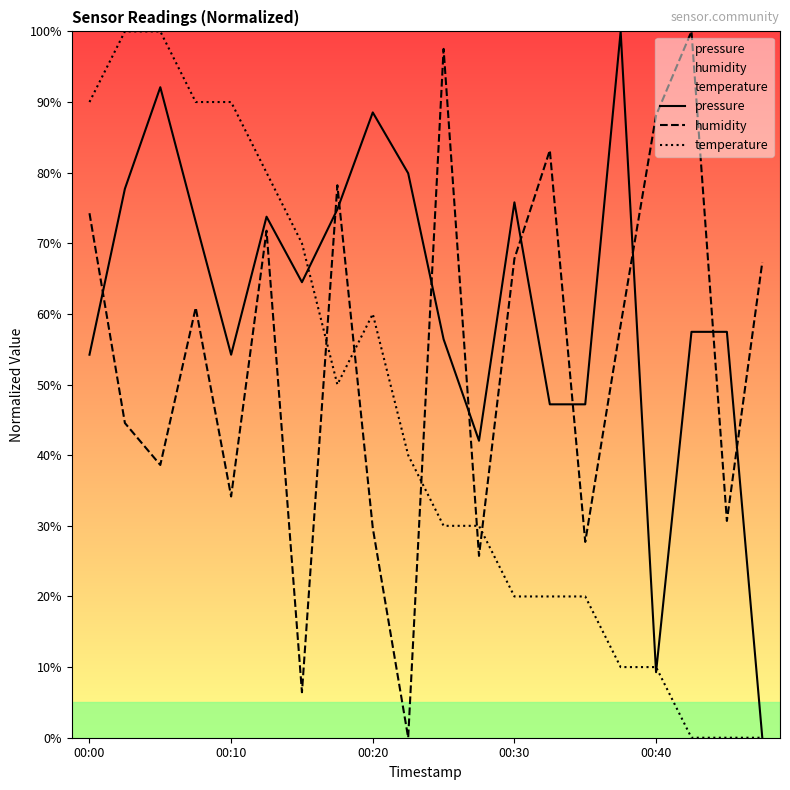

How many interior local valleys does the humidity series have?

7